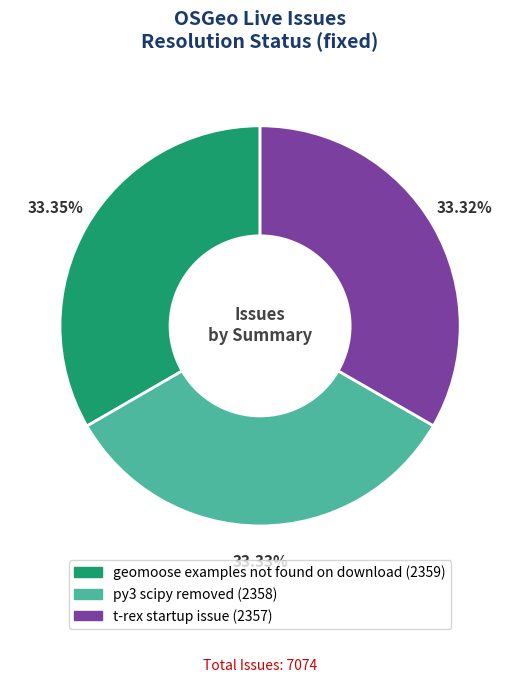

Combined, what portion of the pie is t-rex startup issue and py3 scipy removed?

66.7%